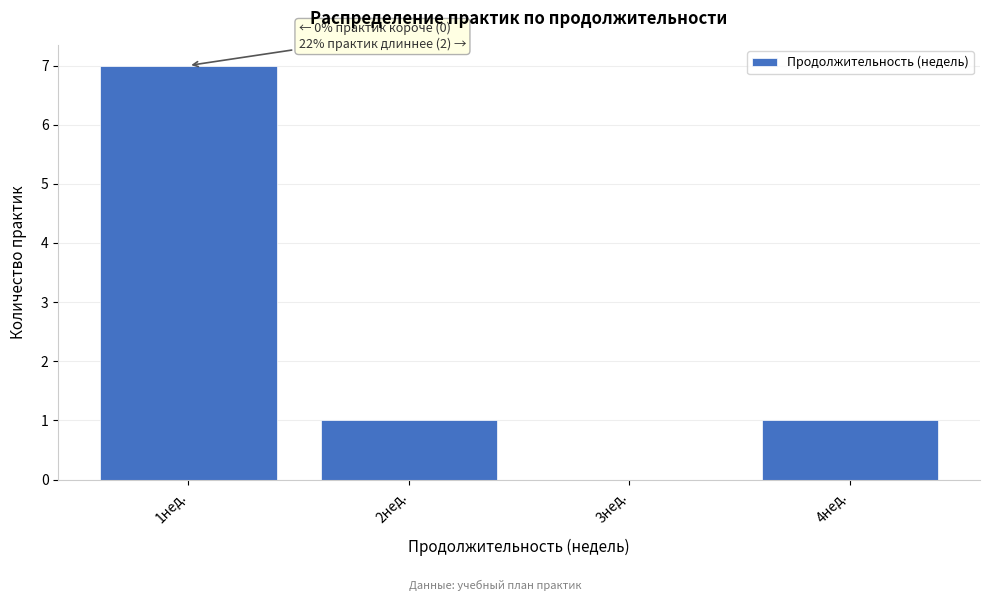

Which range on the x-axis has the tallest bar?

0.5 to 1.5